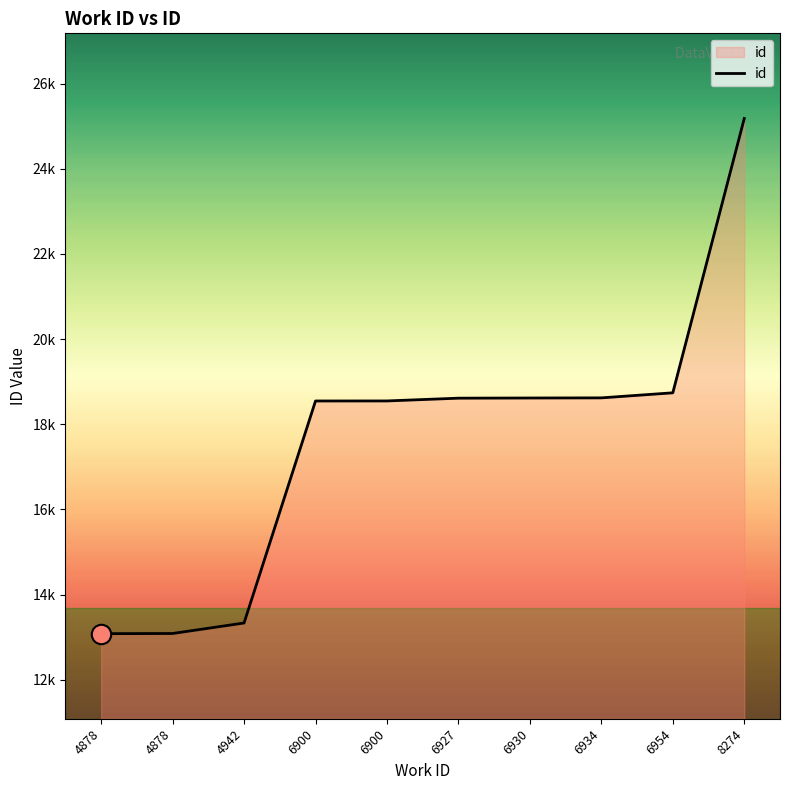

What is the value of the 7th point from the left?

18616